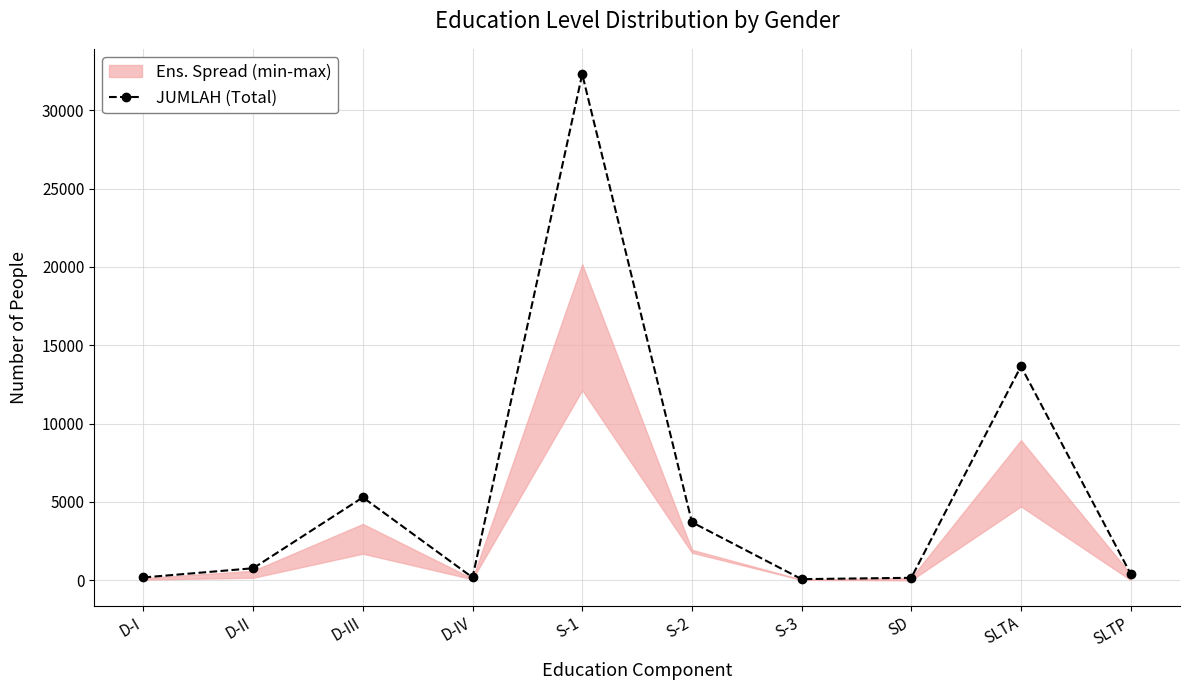

What is the sum of all values?

56727